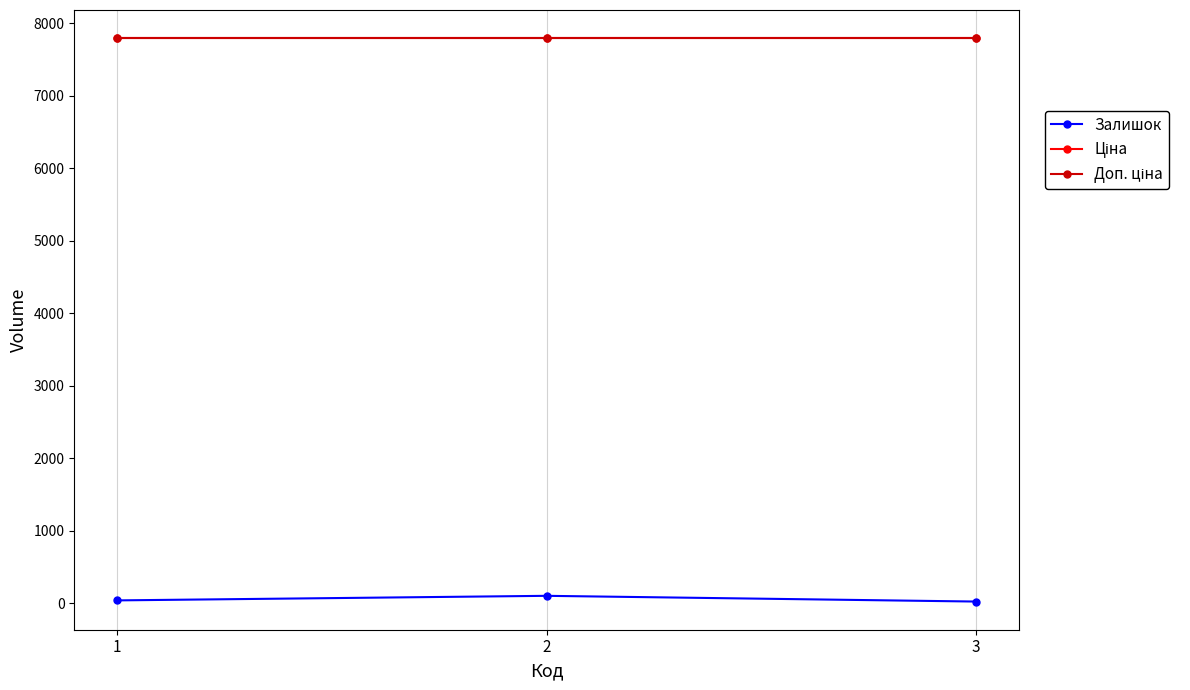

Is this an area chart (filled region under the line)?

No